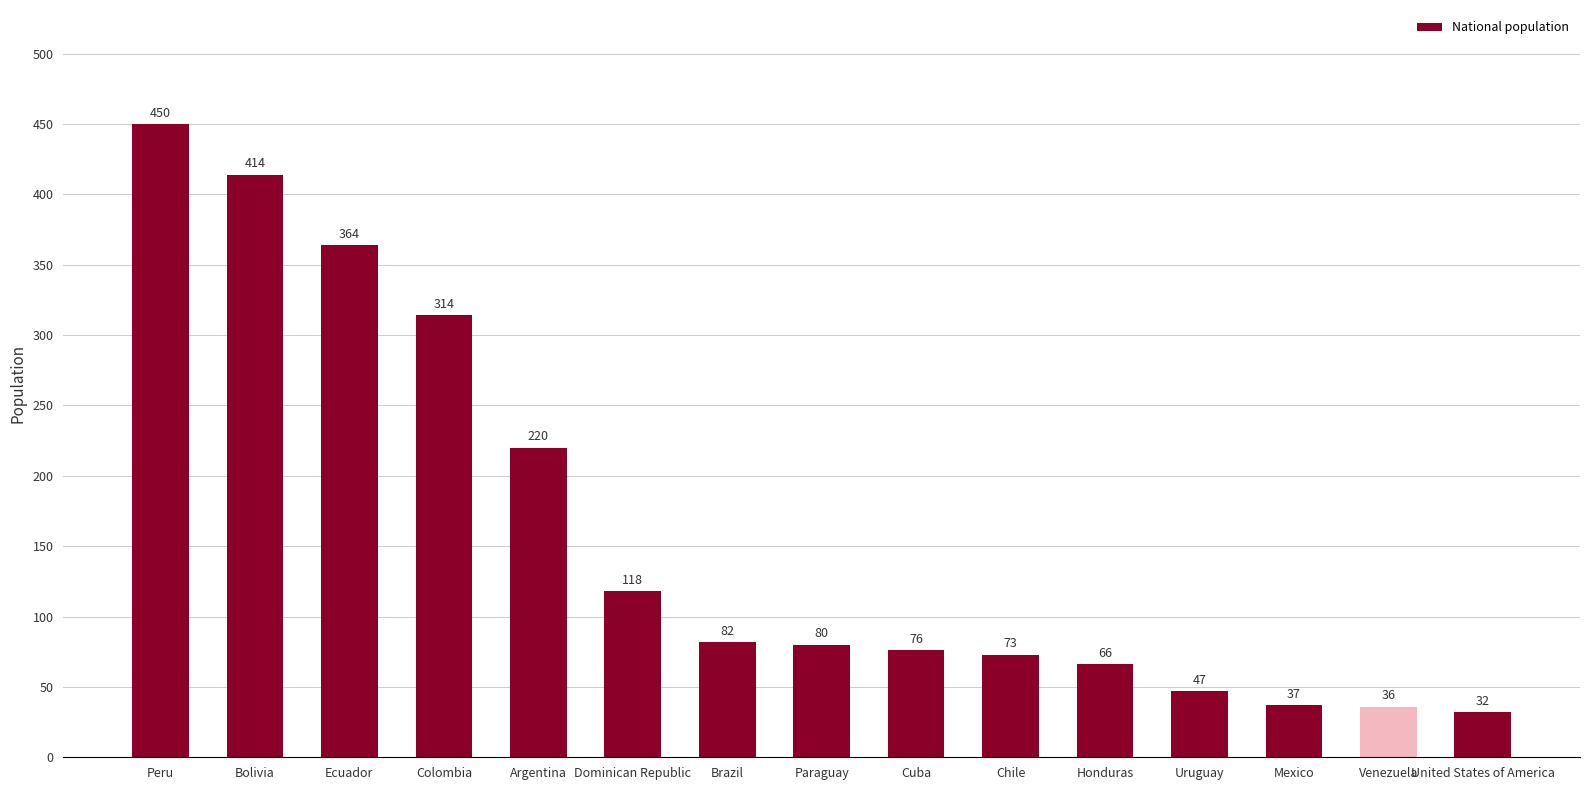

Where is the data nearest to the value 241?

Argentina